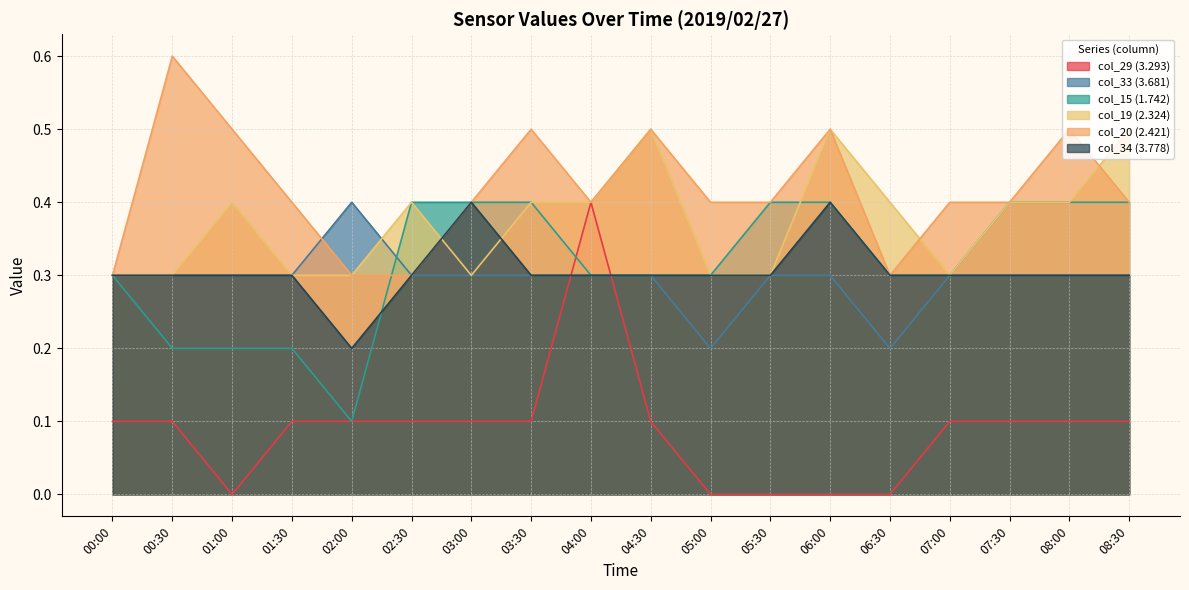

True or false: col_29 (3.293) has a value of 0.0 at 05:00.

True